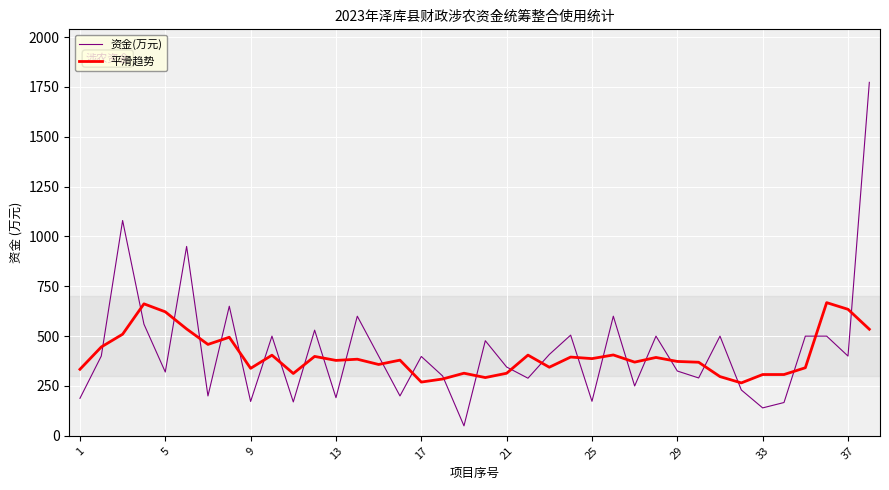

List the series in order of their peak value, highest first.

资金(万元), 平滑趋势